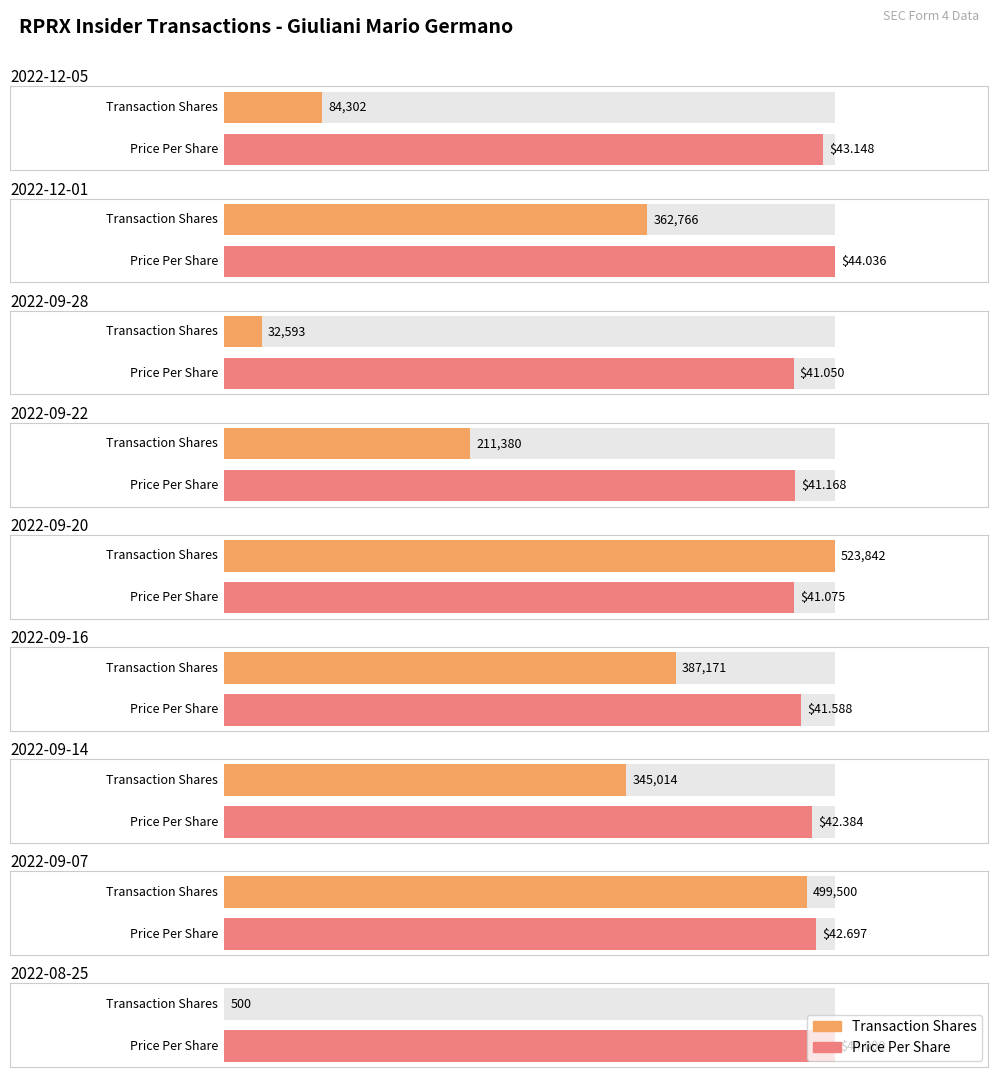

Reading left to right, list all the values displayed in this chart.

transactionShares: 2022-12-05=84302.0	2022-12-01=362766.0	2022-09-28=32593.0	2022-09-22=211380.0	2022-09-20=523842.0	2022-09-16=387171.0	2022-09-14=345014.0	2022-09-07=499500.0	2022-08-25=500.0
transactionPricePerShare: 2022-12-05=43.1	2022-12-01=44.0	2022-09-28=41.0	2022-09-22=41.2	2022-09-20=41.1	2022-09-16=41.6	2022-09-14=42.4	2022-09-07=42.7	2022-08-25=44.0